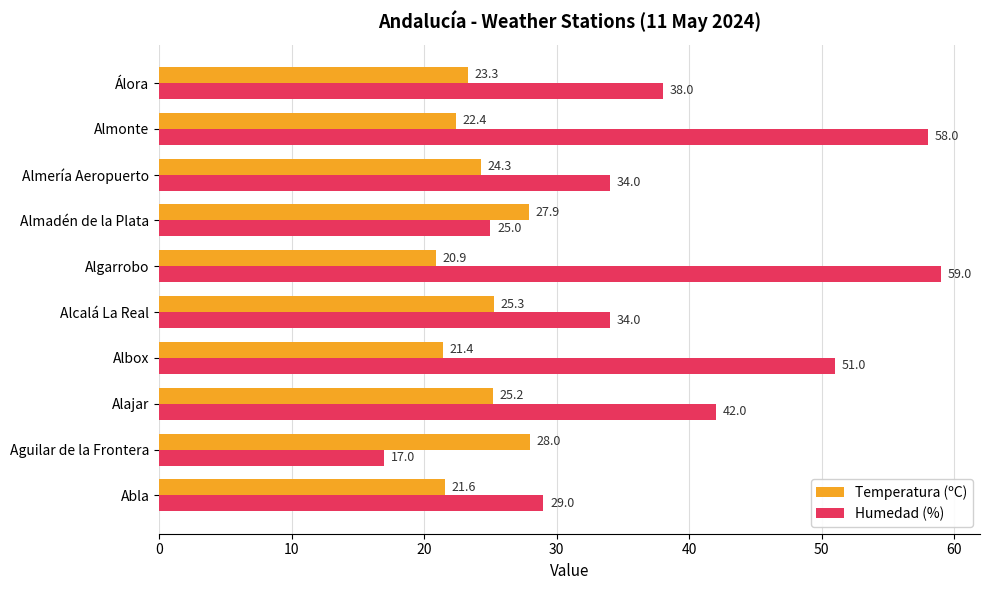

Which series has the widest spread of values?

Humedad (%)